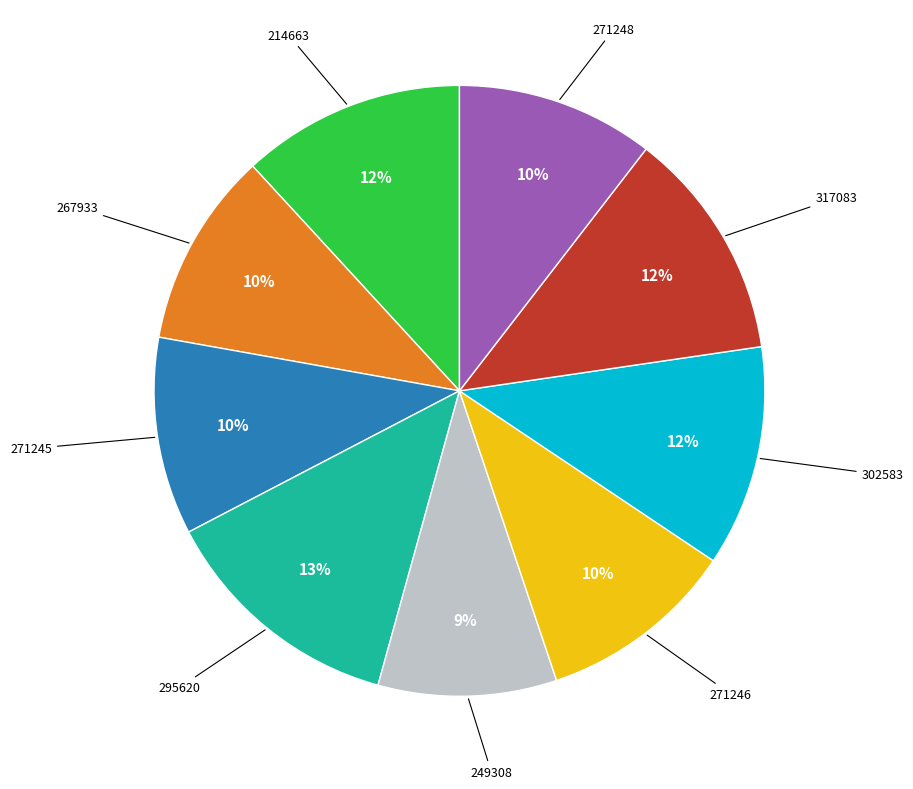

To the nearest percent, what is the difference between the largest and smallest slice percentages?

4%